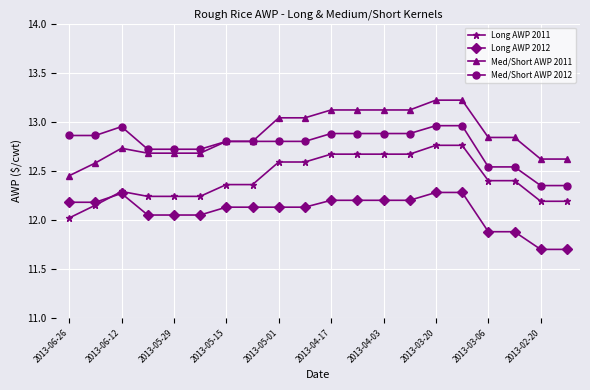

True or false: Long AWP 2011 and Med/Short AWP 2011 intersect in this chart.

False